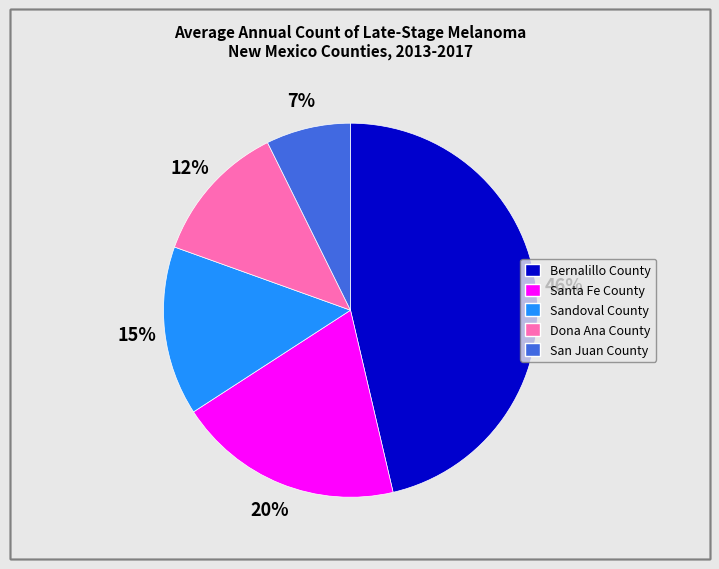

Approximately how many times larger is the value at Sandoval County compared to Santa Fe County?

0.8